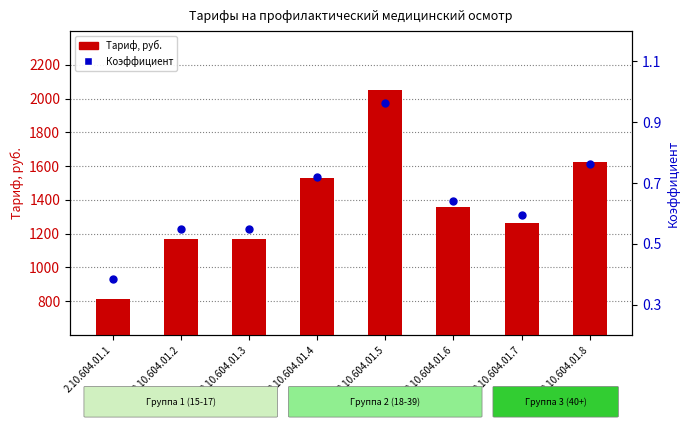

Which series contains the lowest Y value?

Коэффициент